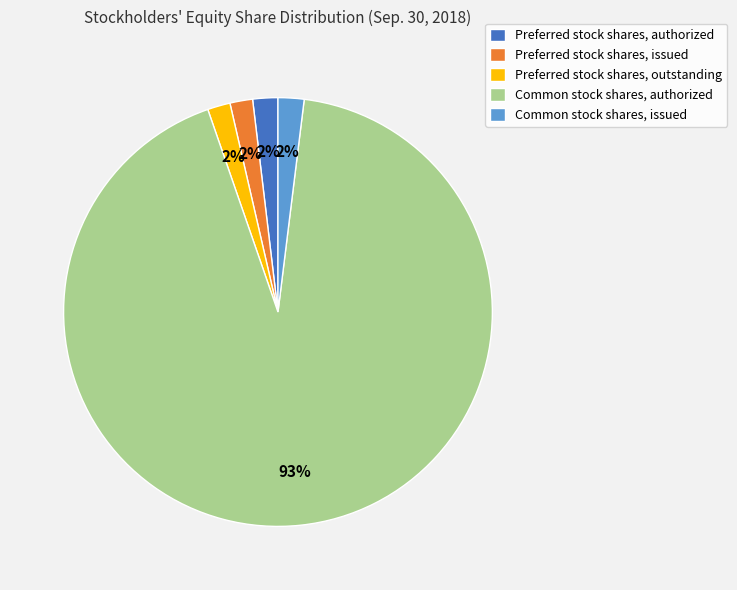

How many segments does this pie chart have?

5